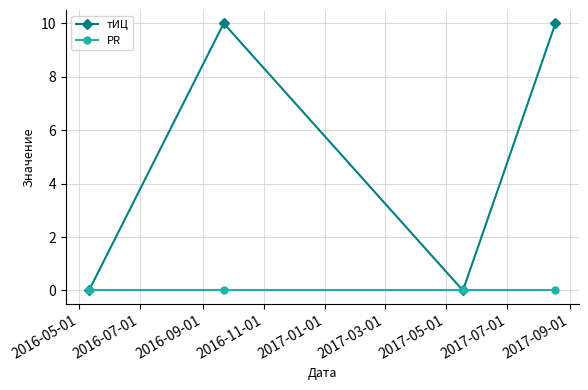

True or false: тИЦ has more than 0 interior local peaks.

True